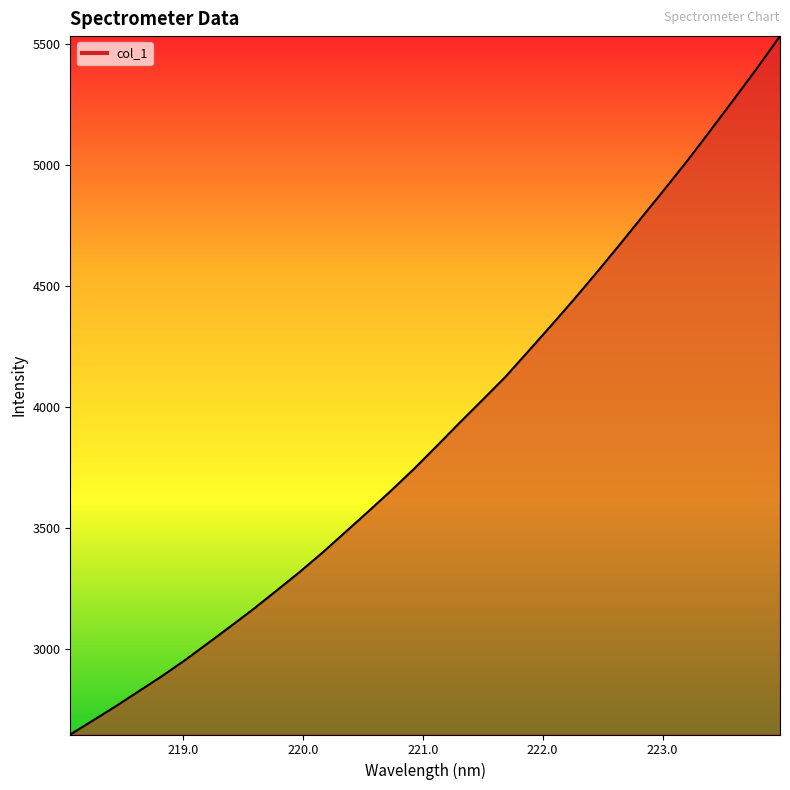

What is the greatest value displayed?

5533.6